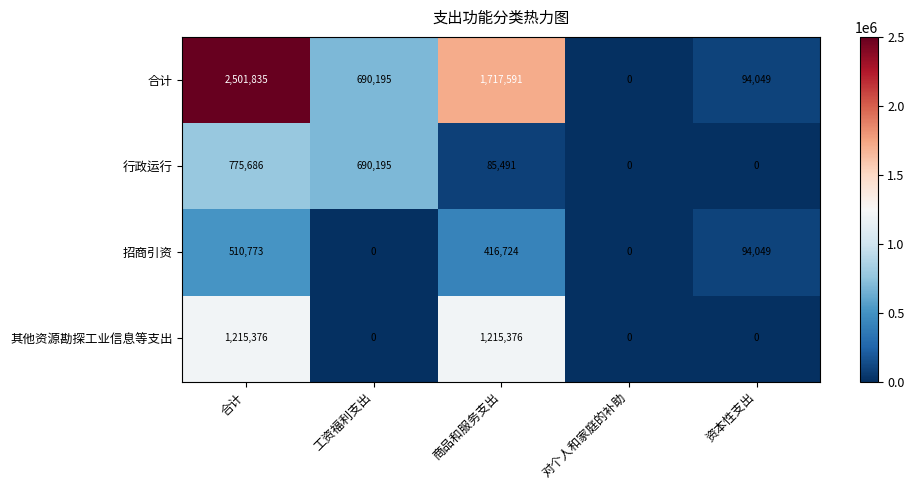

Rank the series by their maximum value, from highest to lowest.

合计, 其他资源勘探工业信息等支出, 行政运行, 招商引资